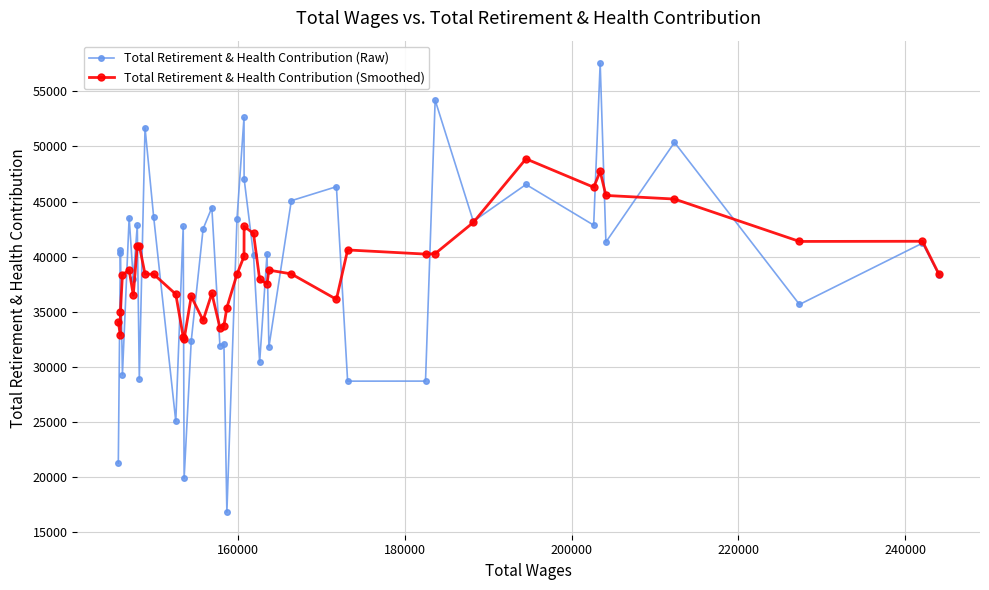

How many lines are shown in the chart?

2